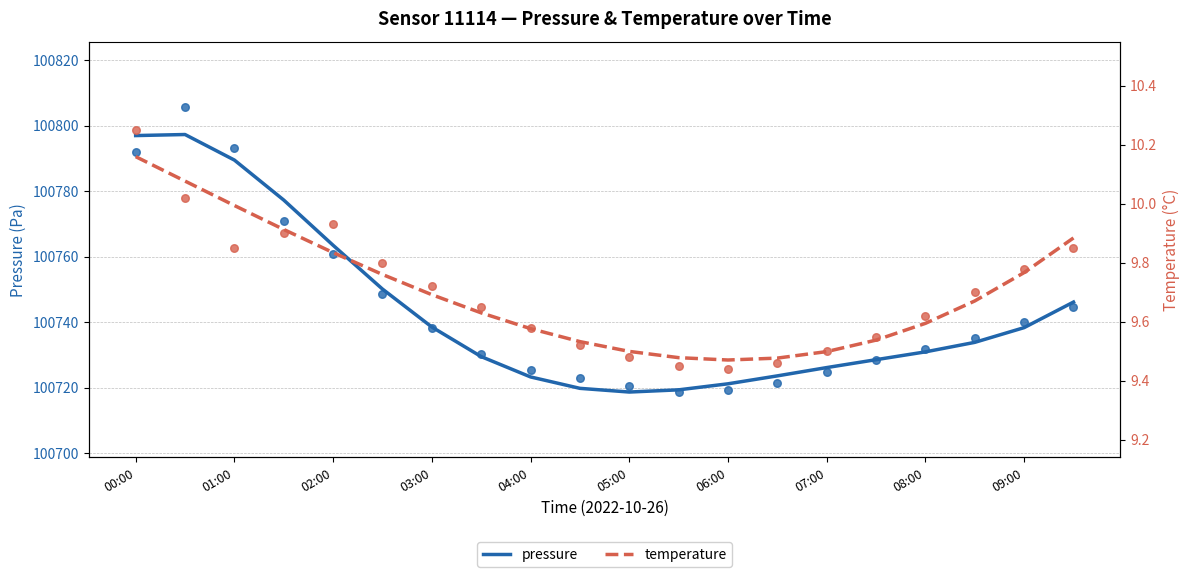

Which series reaches the minimum Y coordinate?

temperature